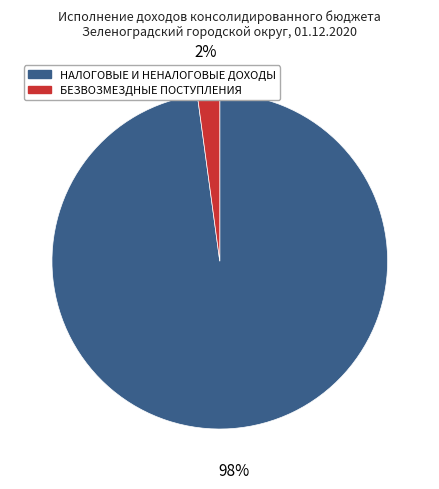

Combined, do БЕЗВОЗМЕЗДНЫЕ ПОСТУПЛЕНИЯ and НАЛОГОВЫЕ И НЕНАЛОГОВЫЕ ДОХОДЫ account for over 50%?

Yes